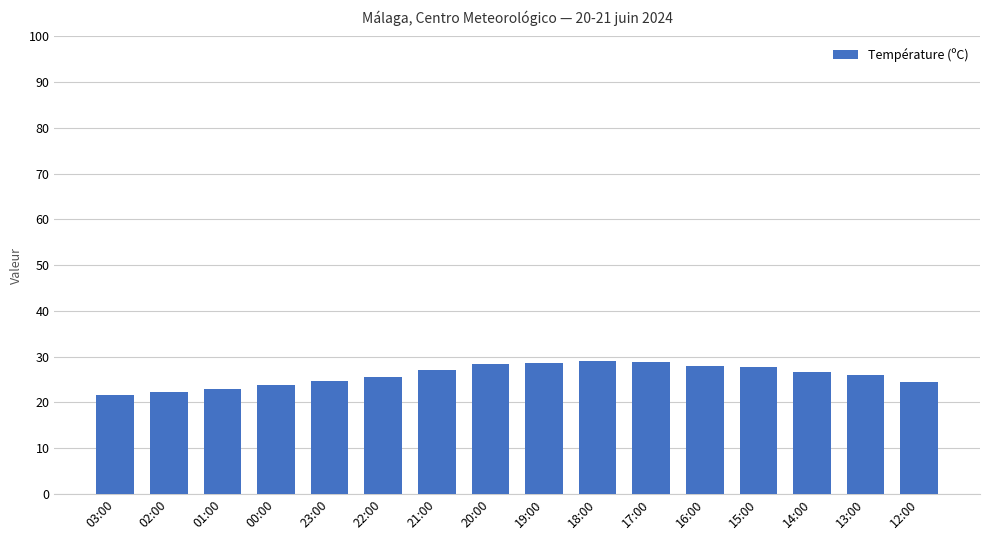

What is the difference between the maximum and minimum values?

7.3